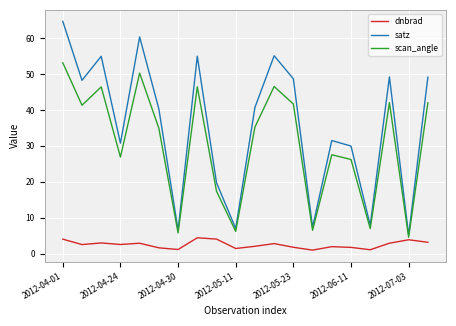

What is the highest value of the scan_angle series?

53.1